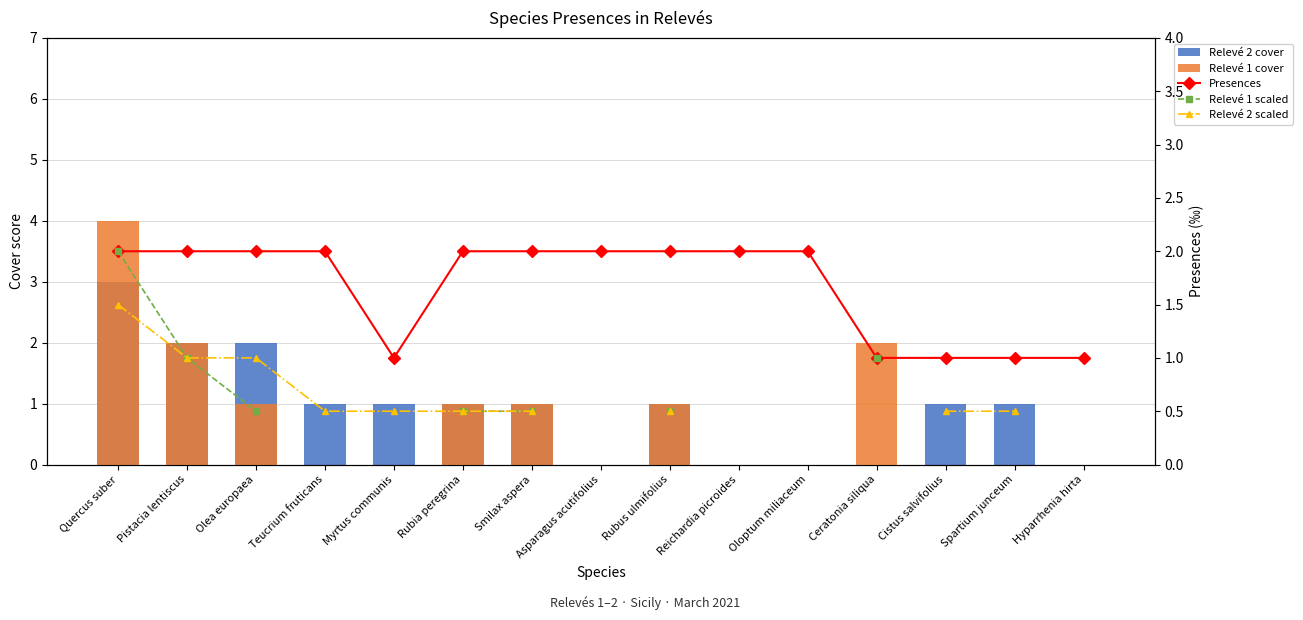

What is the difference between the Relevé 1 cover values at Ceratonia siliqua and Rubus ulmifolius?

1.0